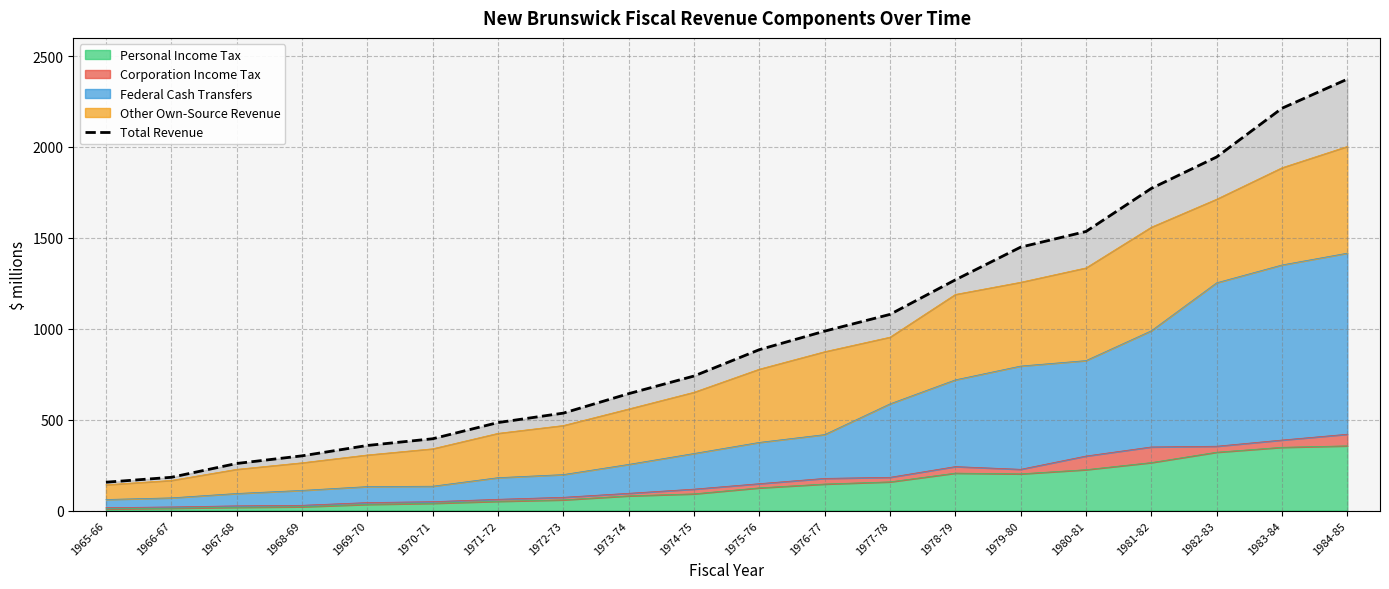

What is the difference between the maximum and minimum values?

2217